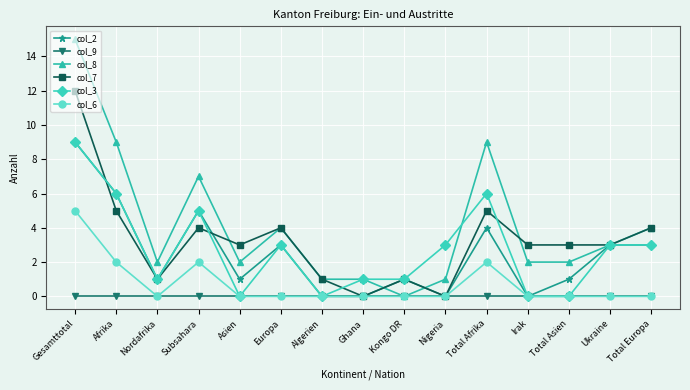

At which category is the sum across all series the highest?

Gesamttotal